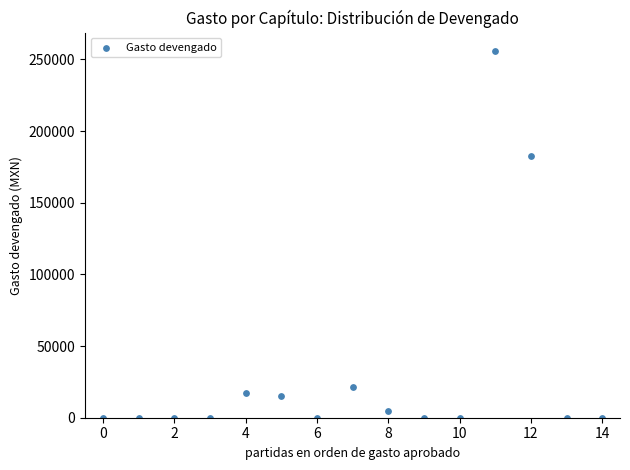

What is the range of Y values (max minus min)?

255834.0